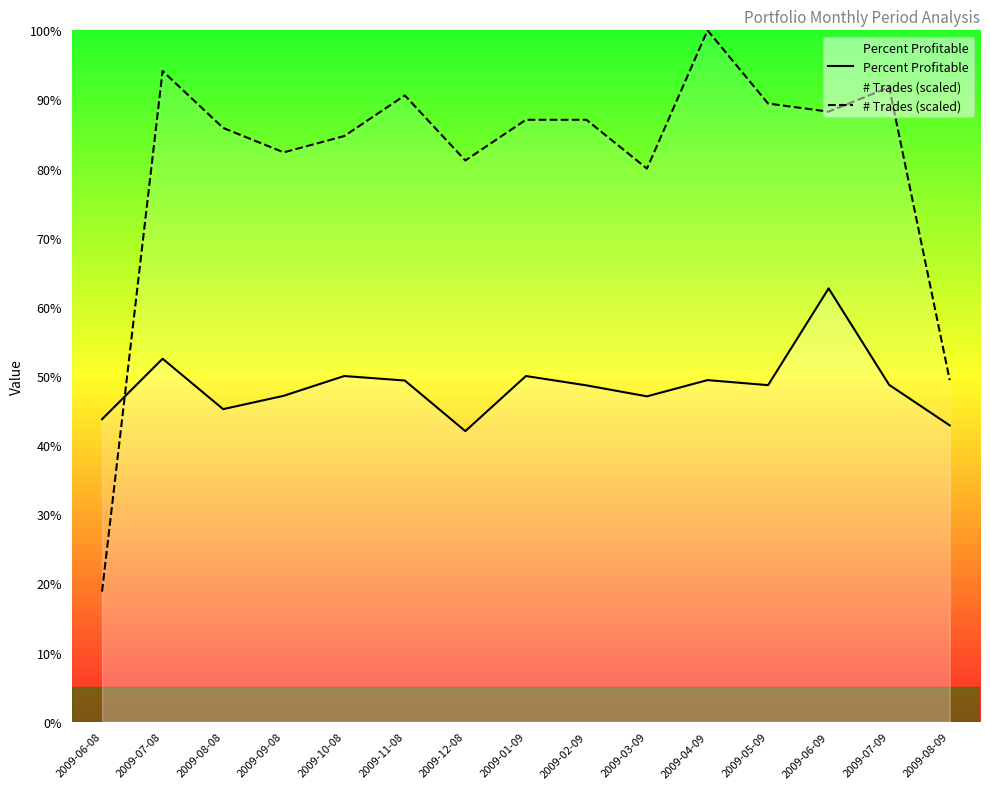

List the labels in order of Percent Profitable value, largest first.

2009-06-09, 2009-07-08, 2009-10-08, 2009-01-09, 2009-04-09, 2009-11-08, 2009-07-09, 2009-05-09, 2009-02-09, 2009-09-08, 2009-03-09, 2009-08-08, 2009-06-08, 2009-08-09, 2009-12-08